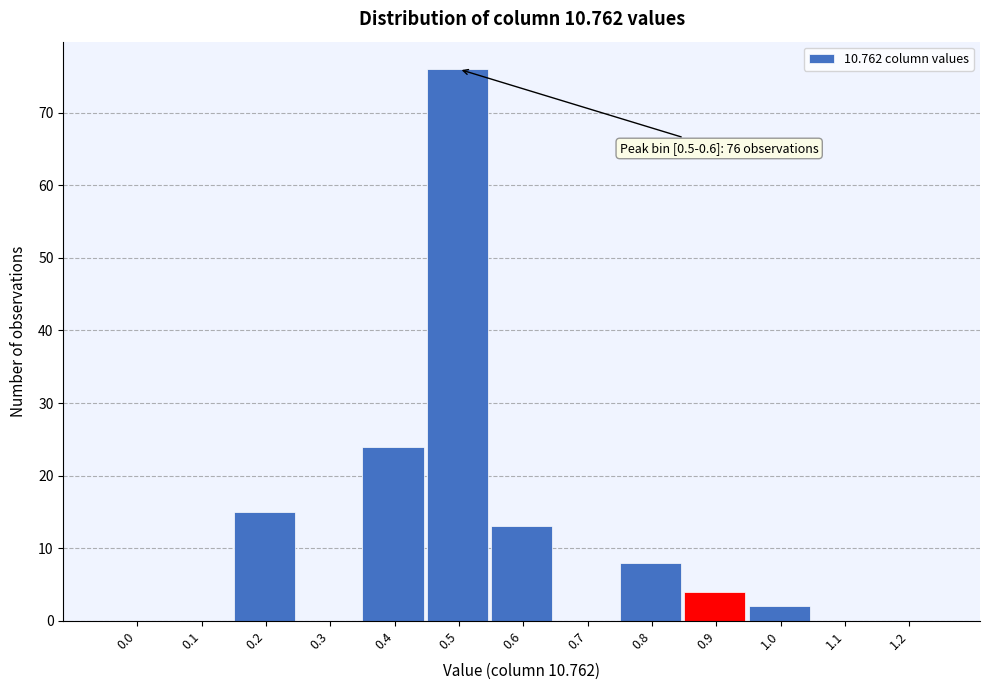

Reading left to right, extract all data points from this chart.

0.0=0	0.1=0	0.2=15	0.3=0	0.4=24	0.5=76	0.6=13	0.7=0	0.8=8	0.9=4	1.0=2	1.1=0	1.2=0